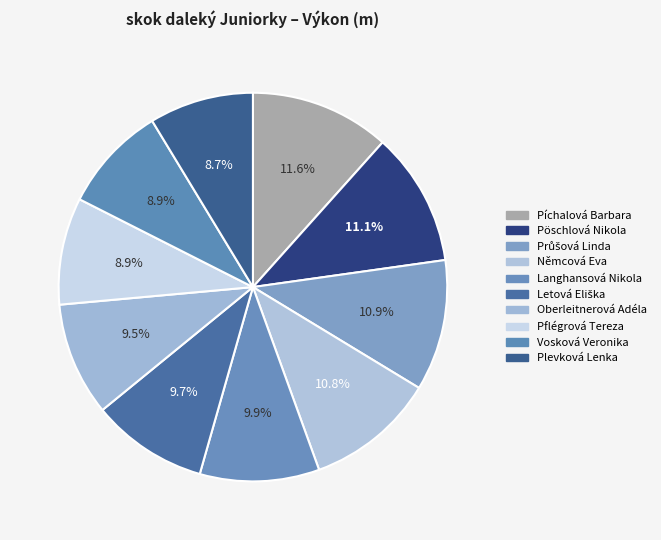

Count the number of slices in the pie.

10